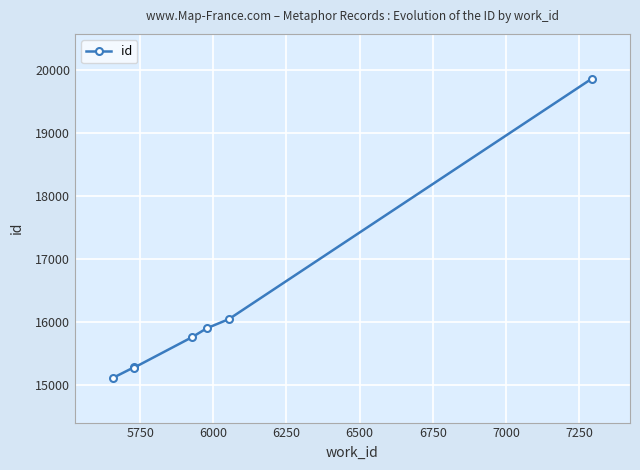

What is the value of the 5th point from the left?

15899.0